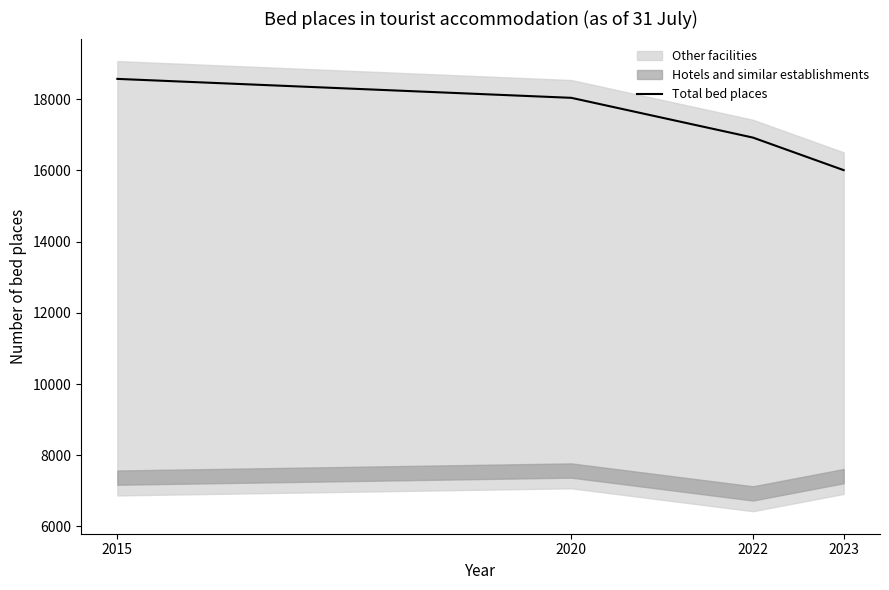

Reading left to right, list all the values displayed in this chart.

18570	18038	16922	16007